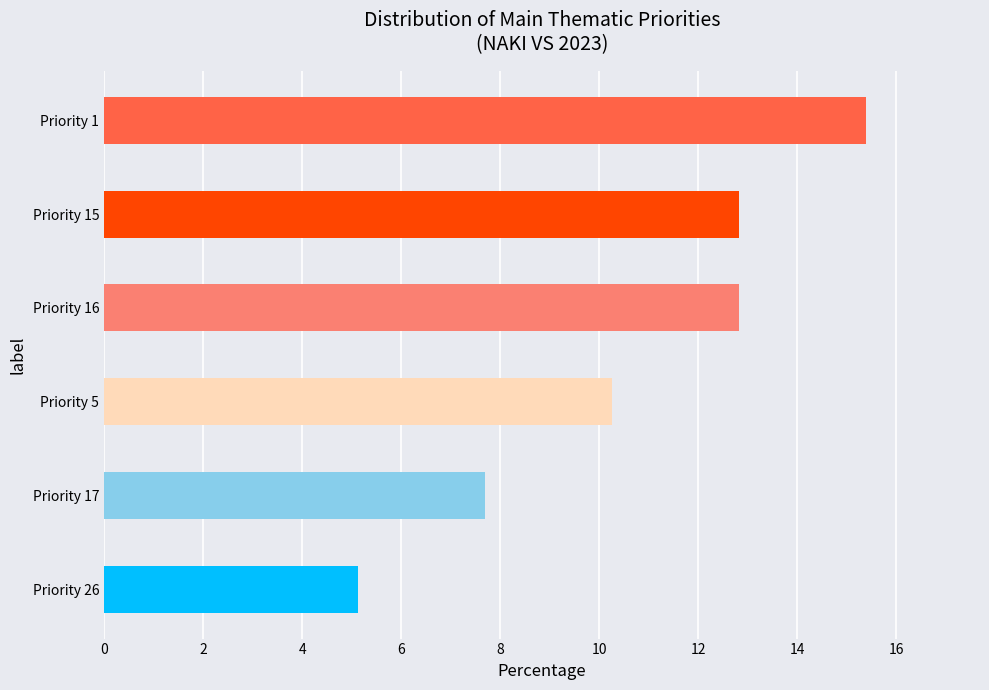

What is the minimum value shown in the chart?

5.1